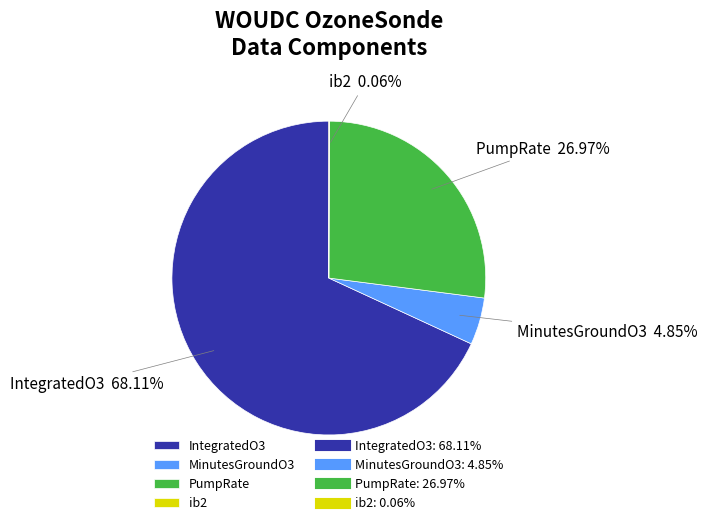

Does any single category account for the majority?

Yes